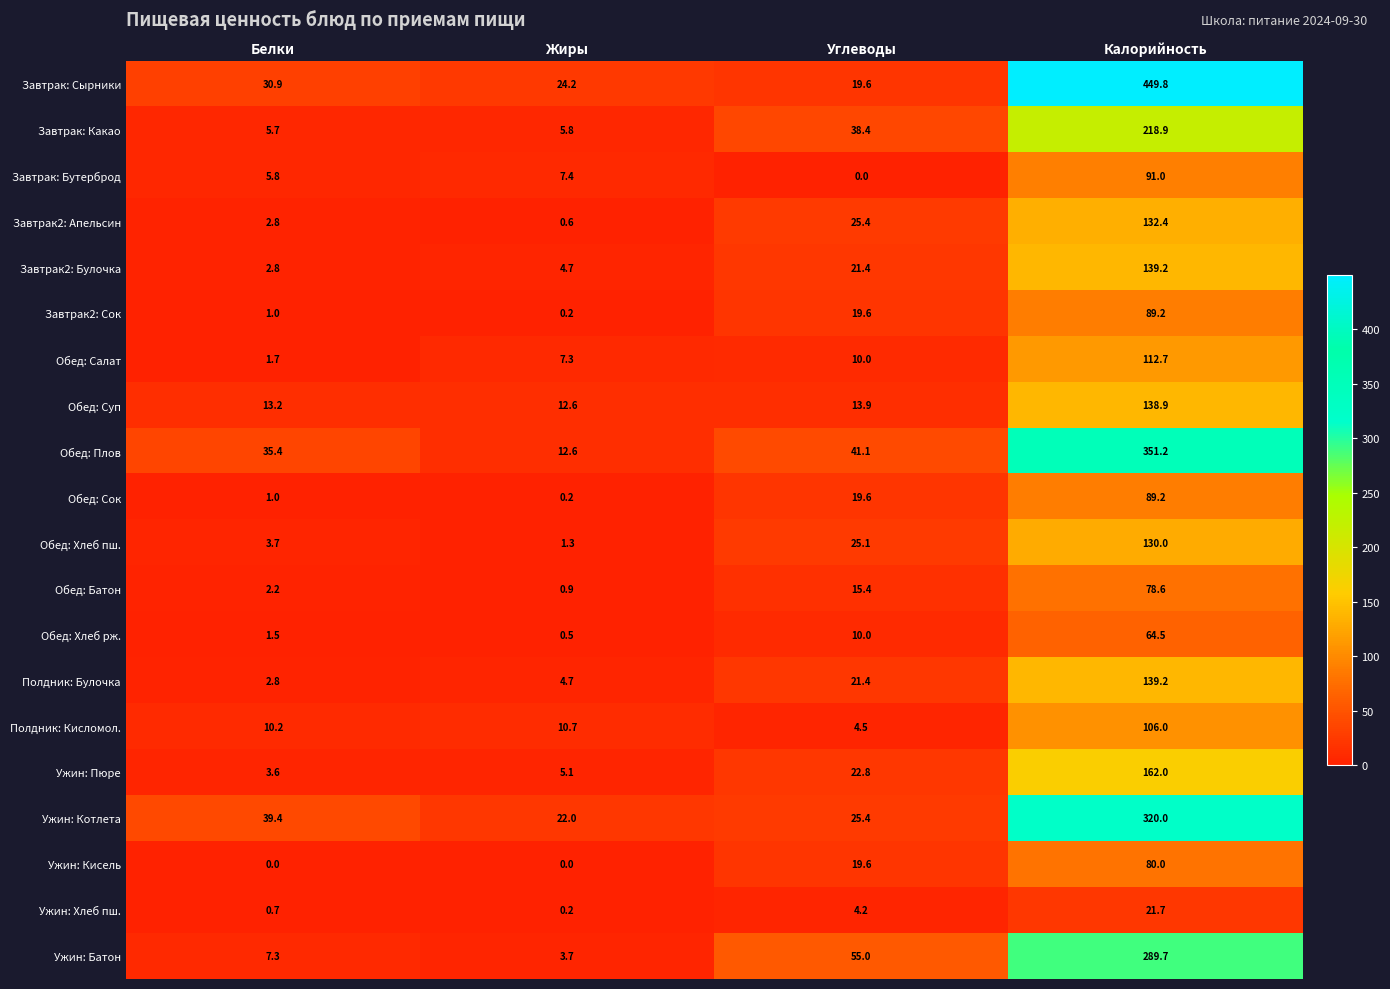

Which category has the highest value across all series?

Калорийность